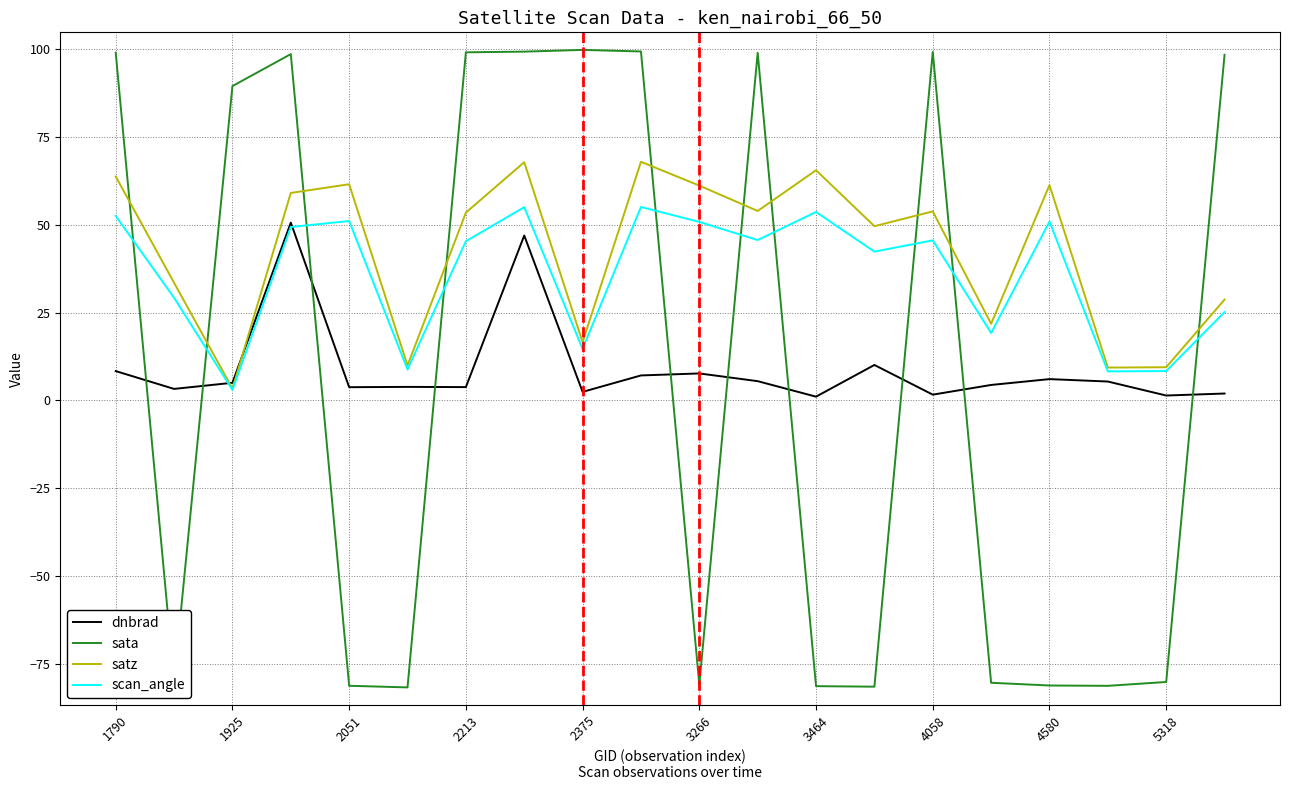

How many intersections are there between scan_angle and dnbrad?

2